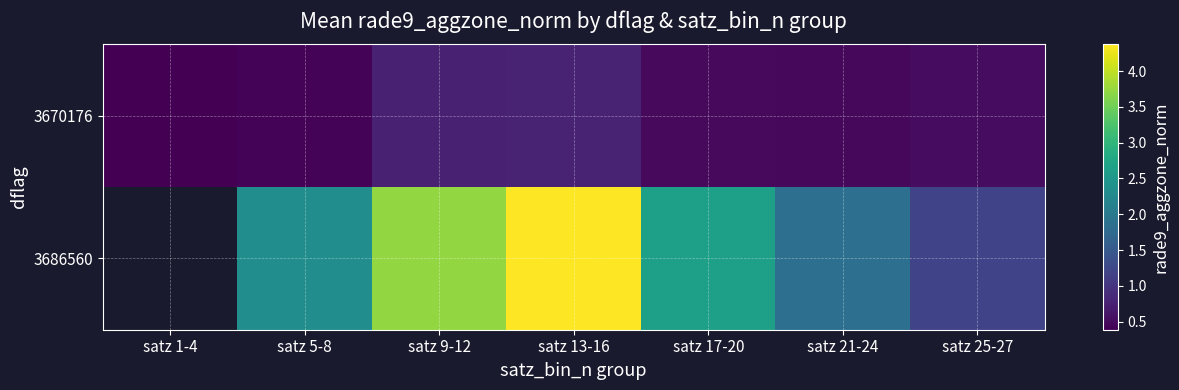

At how many categories does at least one series exceed 1?

6